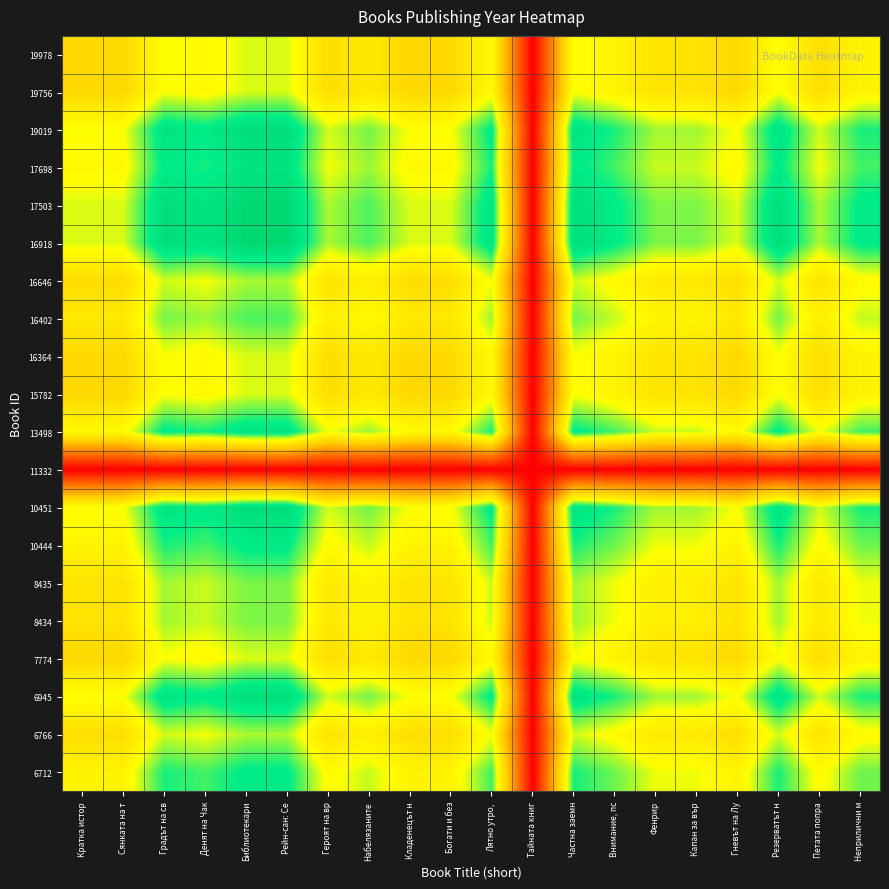

How many distinct data groups are displayed?

20